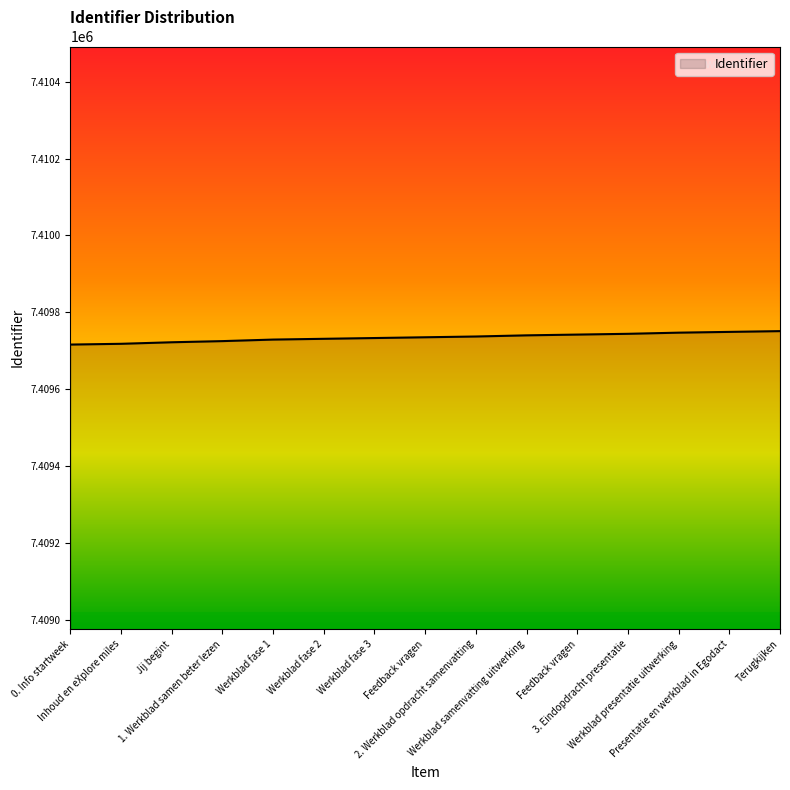

Reading left to right, extract all data points from this chart.

0. Info startweek=7409716	Inhoud en eXplore miles=7409718	Jij begint=7409722	1. Werkblad samen beter lezen=7409725	Werkblad fase 1=7409729	Werkblad fase 2=7409731	Werkblad fase 3=7409733	Feedback vragen=7409735	2. Werkblad opdracht samenvatting=7409737	Werkblad samenvatting uitwerking=7409740	Feedback vragen=7409742	3. Eindopdracht presentatie=7409744	Werkblad presentatie uitwerking=7409747	Presentatie en werkblad in Egodact=7409749	Terugkijken=7409751